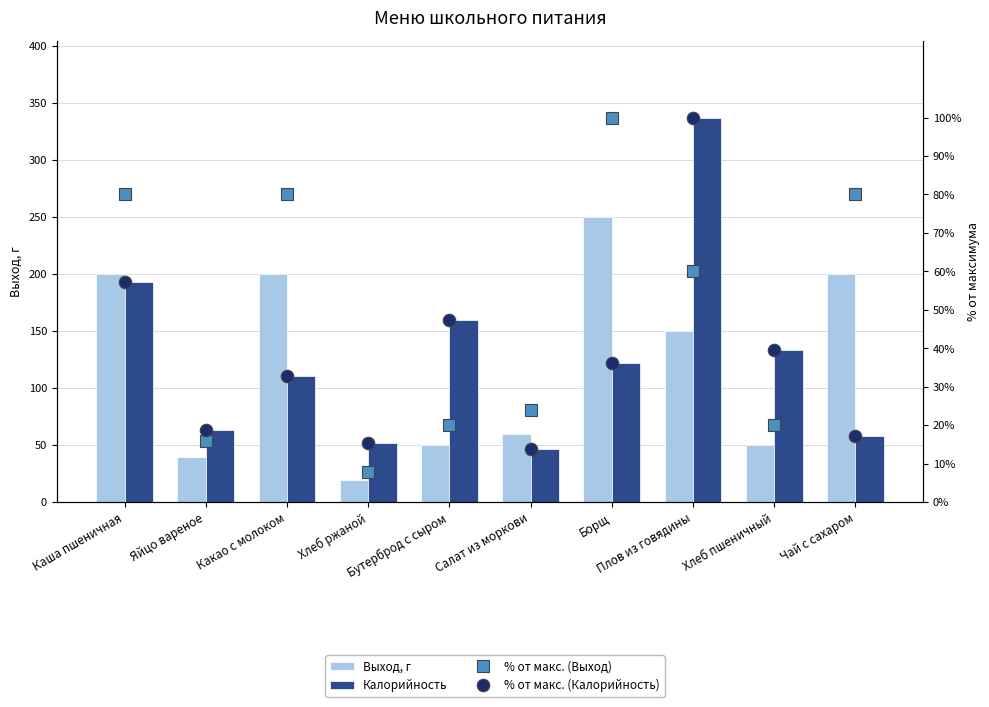

What is the label of the 10th bar from the left?

Чай с сахаром